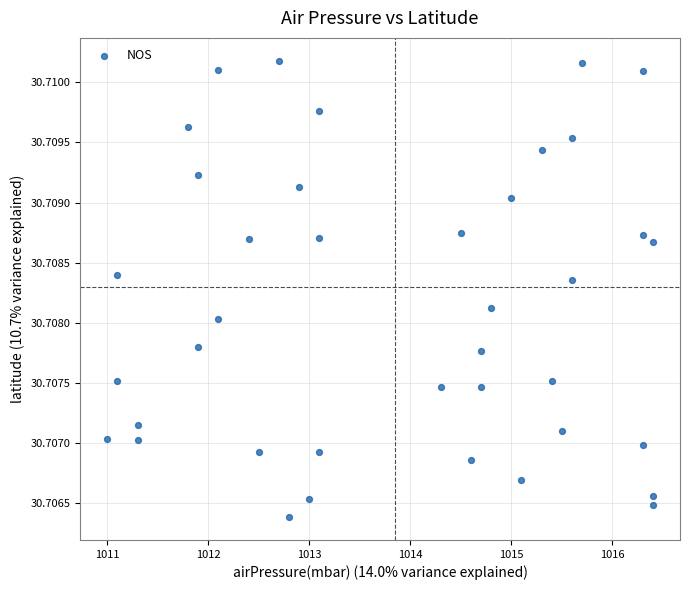

What is the range of X values (max minus min)?

5.4